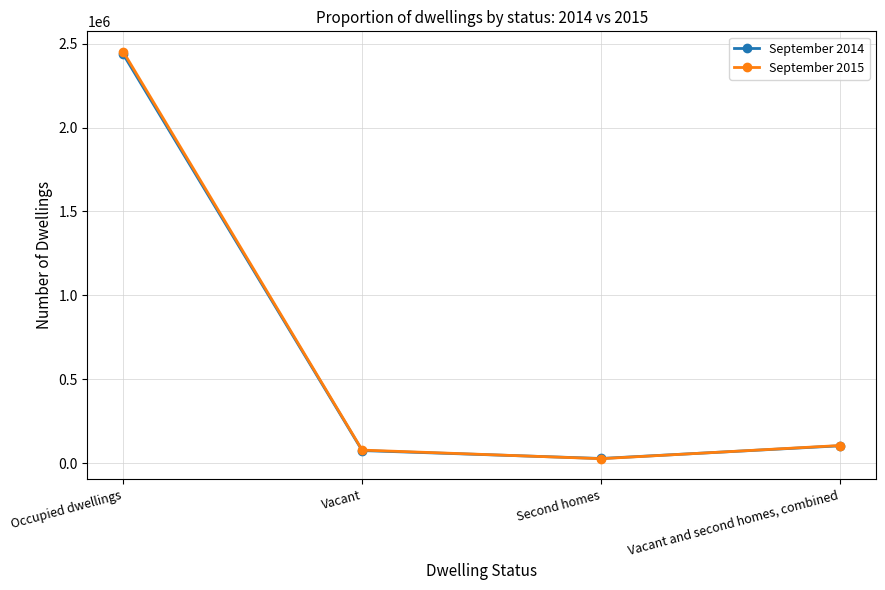

Which series has the largest range (max minus min)?

September 2015